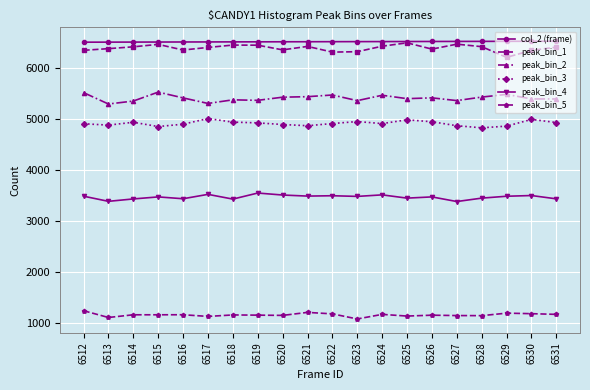

What is the difference between the second highest and second lowest values in the peak_bin_4 series?

137